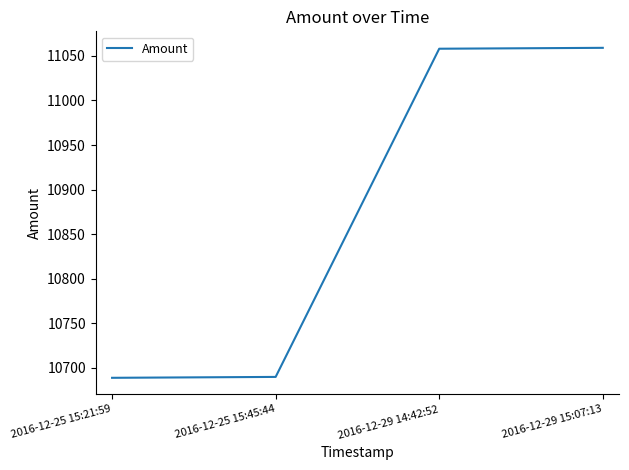

What position from the right is 2016-12-25 15:45:44?

3